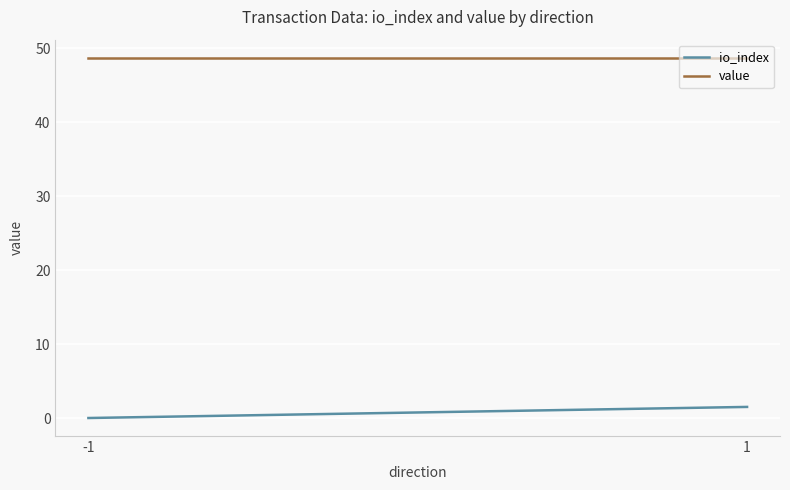

True or false: io_index and value cross at least once.

False